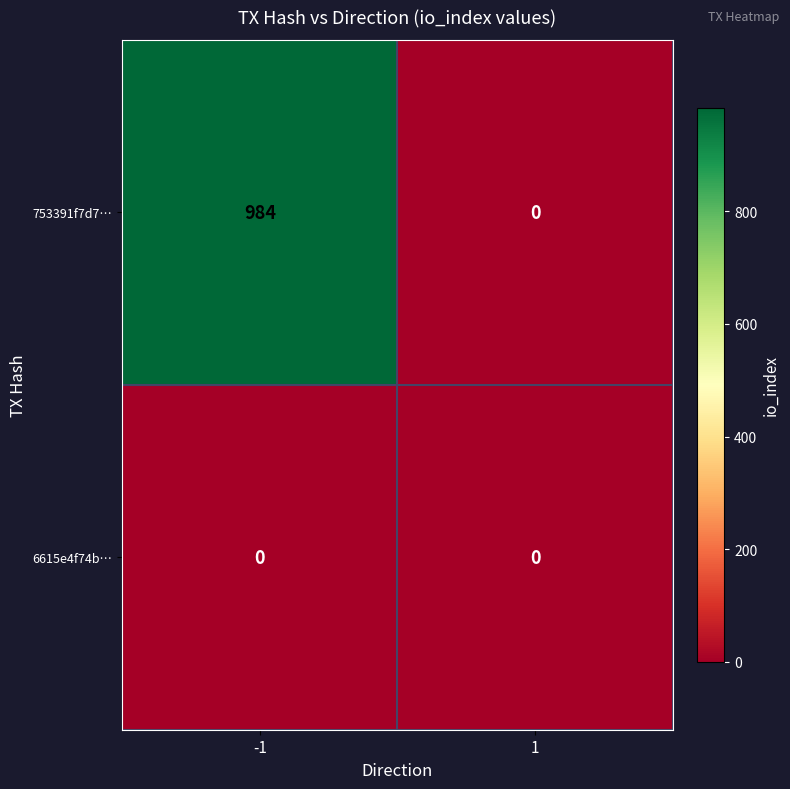

Reading left to right, list all the values displayed in this chart.

753391f7d7…: -1=984	1=0
6615e4f74b…: -1=0	1=0